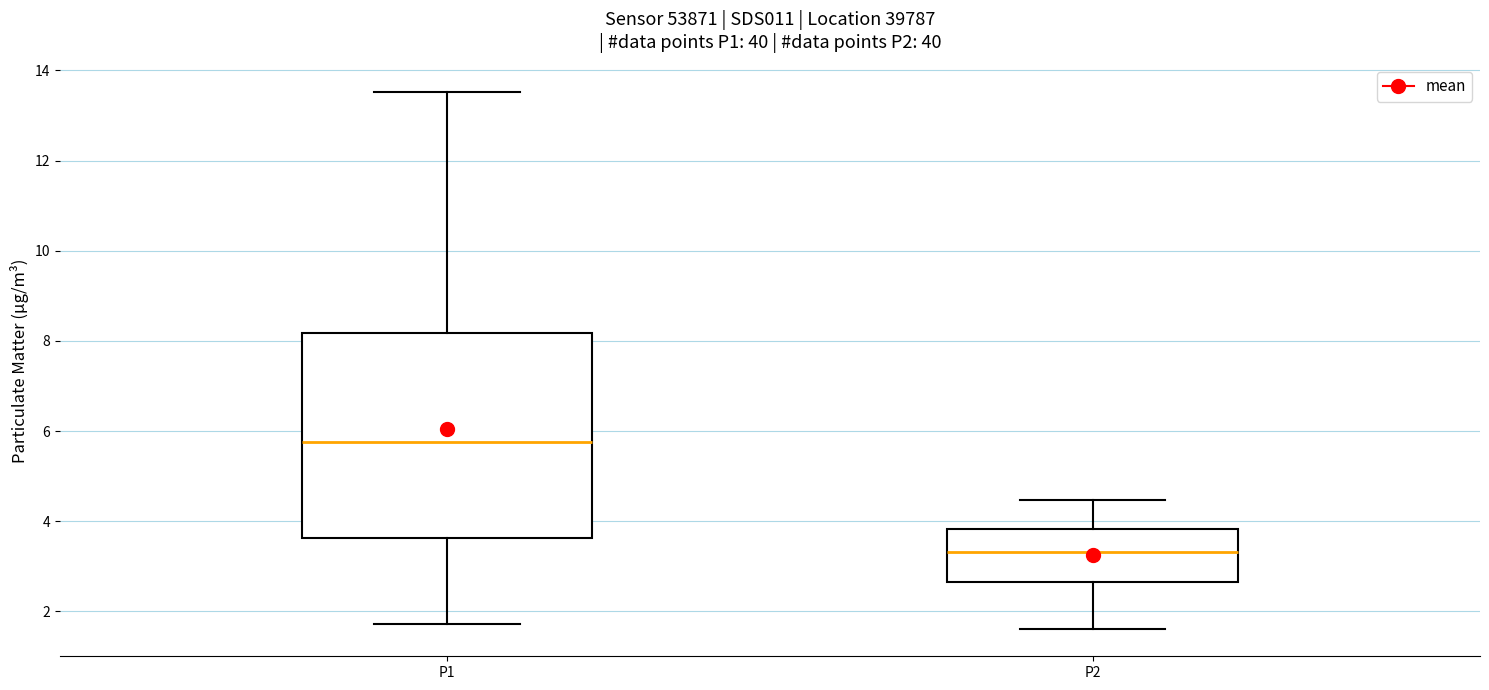

Comparing the boxes themselves (not the whiskers), which one is the tallest?

P1